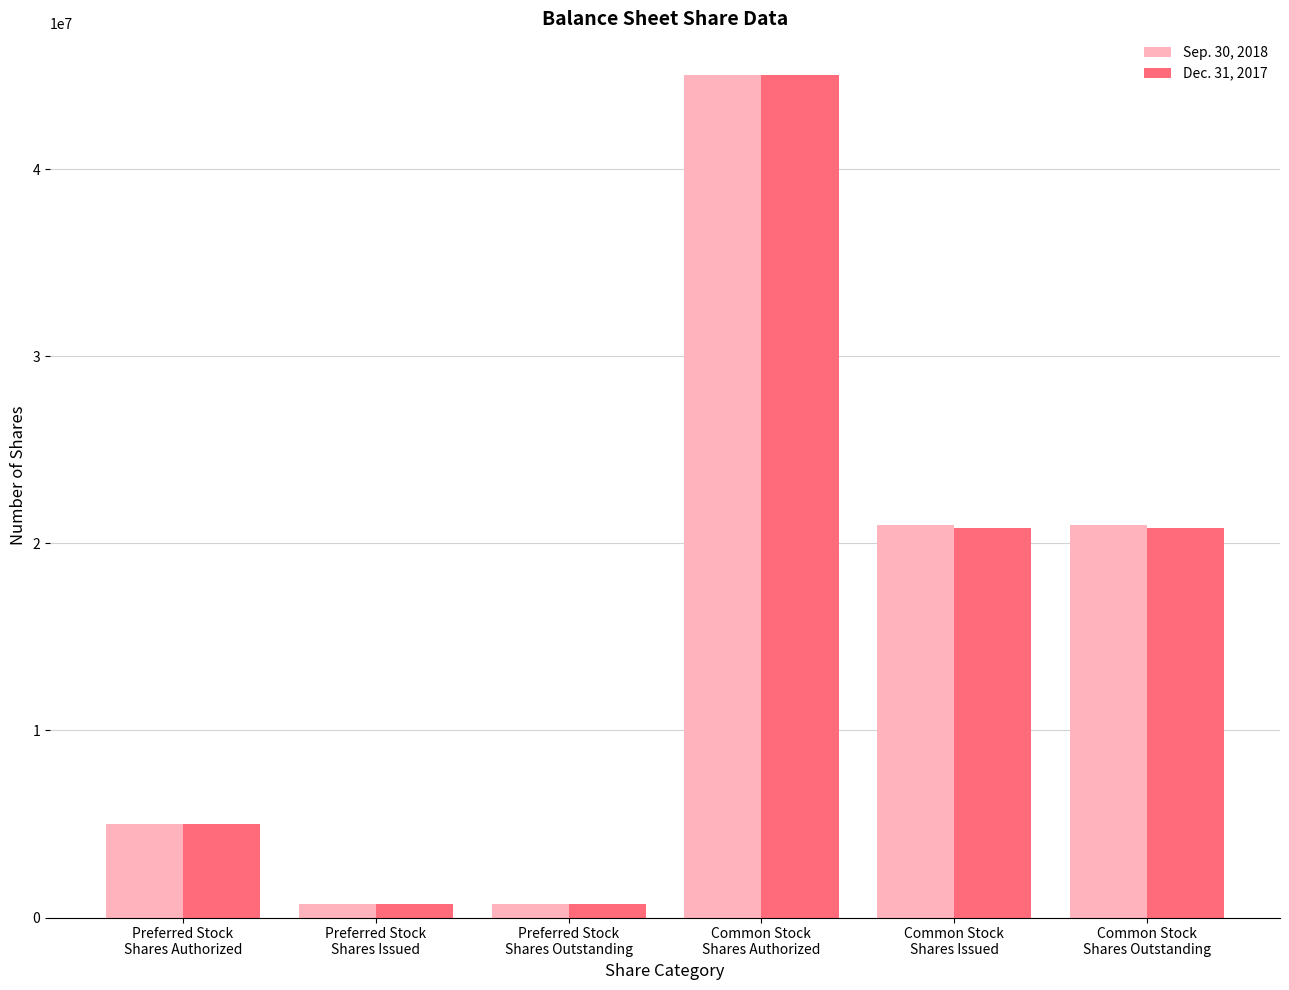

What is the average value of the Dec. 31, 2017 series?

15511745